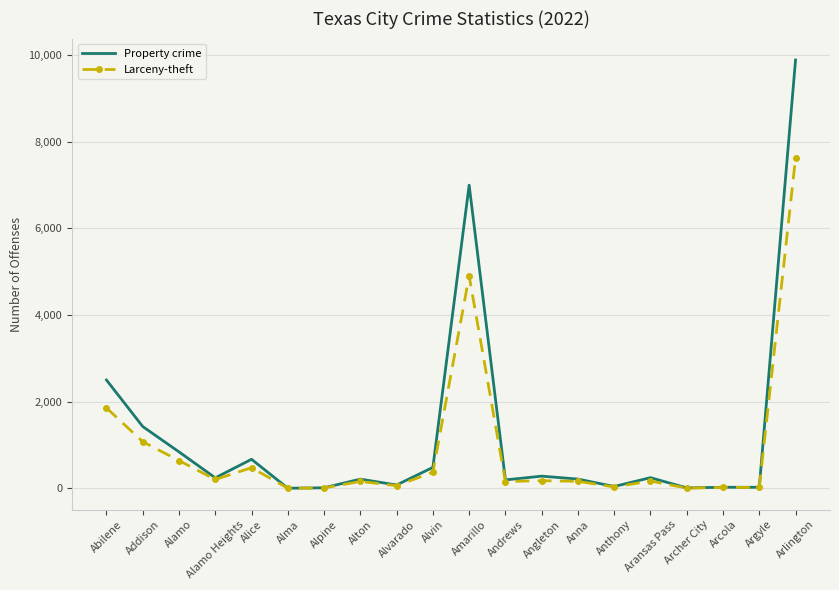

How many values in the Property crime series are below 240?

10